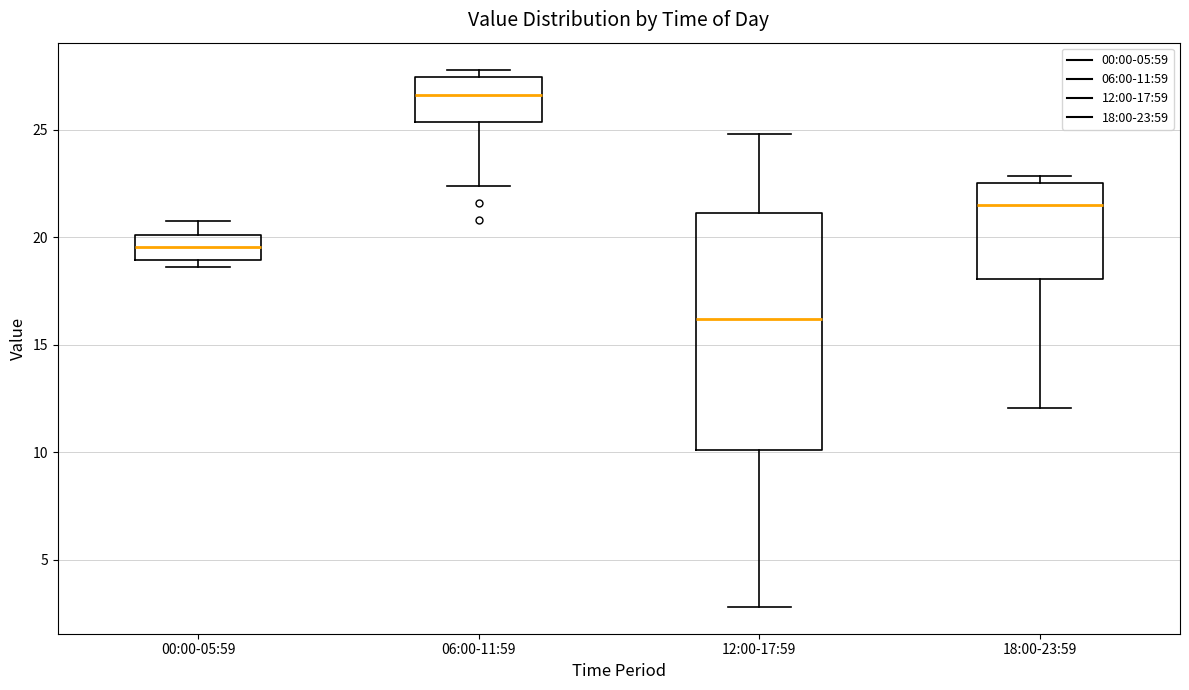

Comparing the boxes themselves (not the whiskers), which one is the tallest?

12:00-17:59